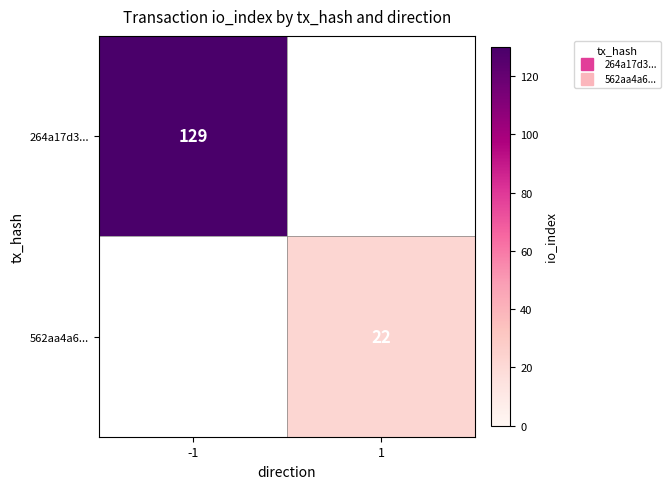

List the series in order of their peak value, highest first.

264a17d3..., 562aa4a6...